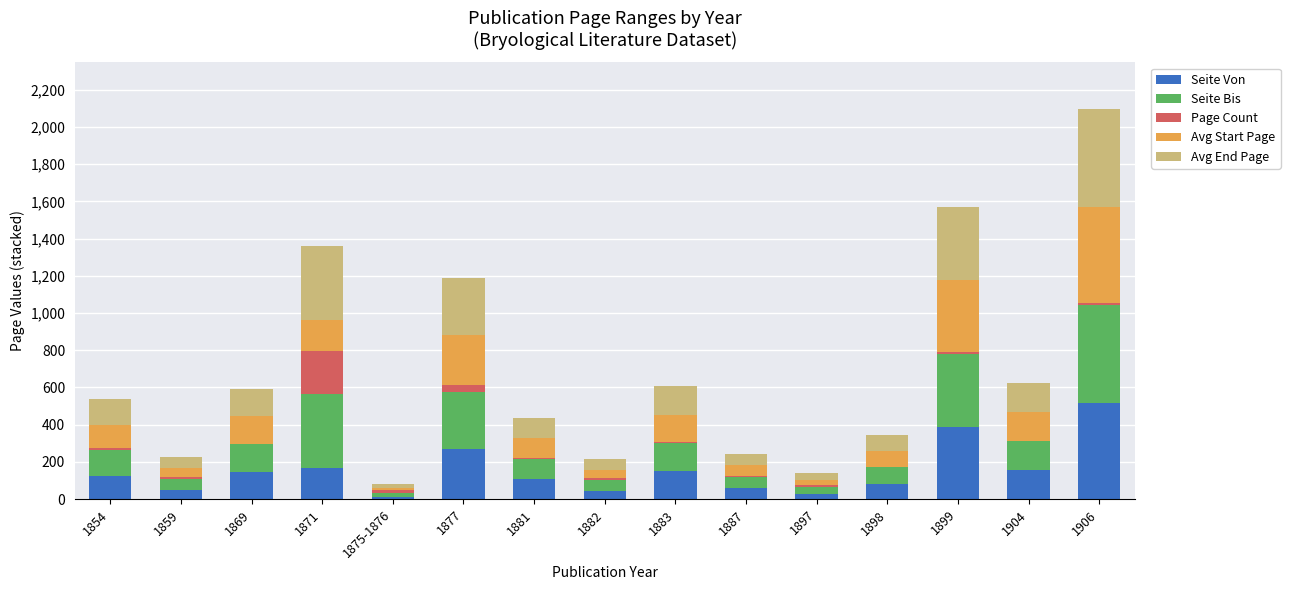

What is the total value across all series at 1871?

1359